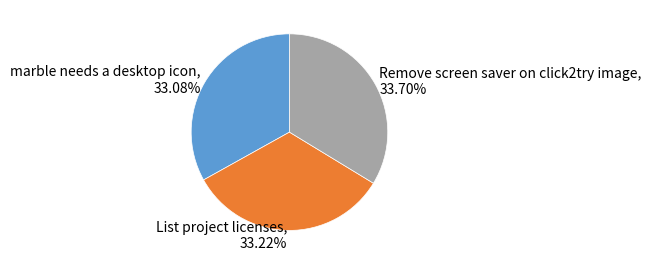

To the nearest percent, what is the combined percentage of Remove screen saver on click2try image and marble needs a desktop icon?

67%